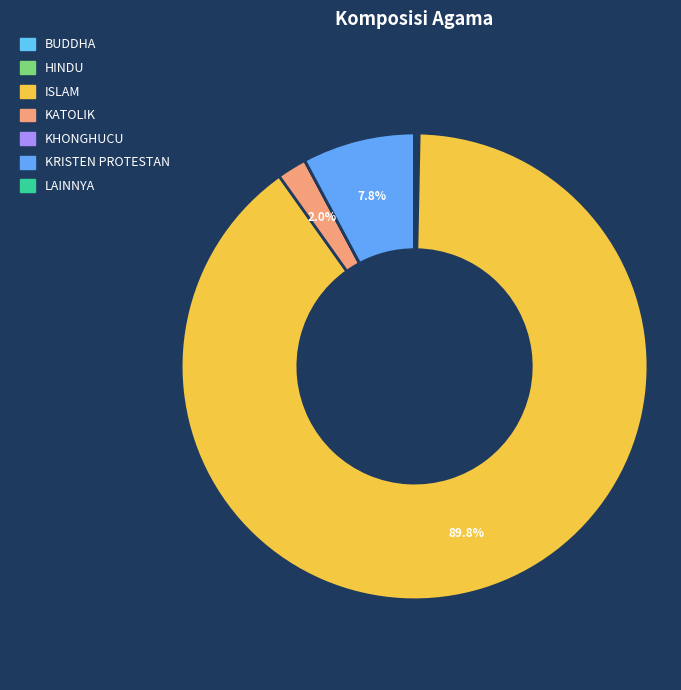

How many slices are in this pie chart?

7